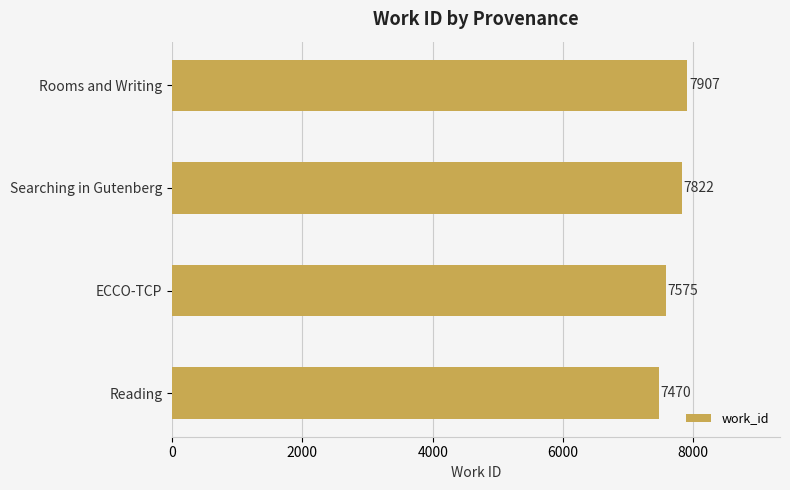

Count the number of categories in the chart.

4